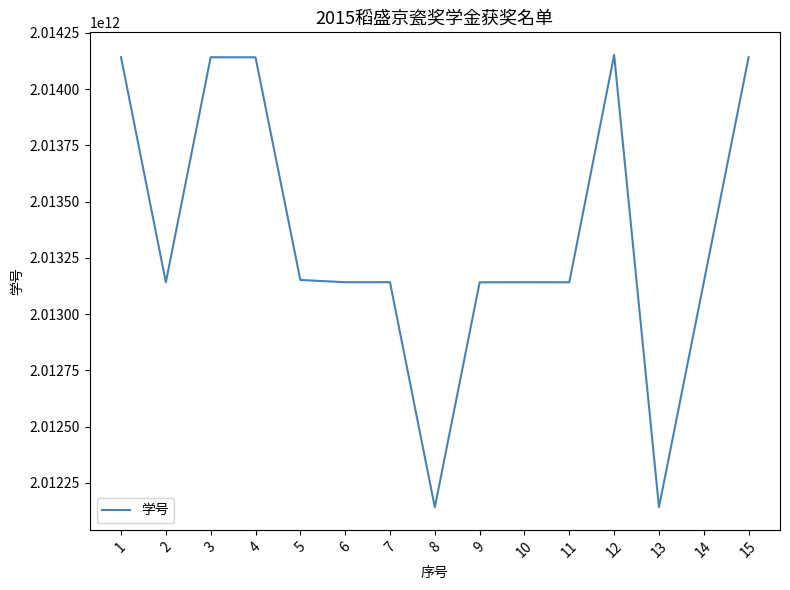

The value at 1 is 2728272202578. True or false?

False